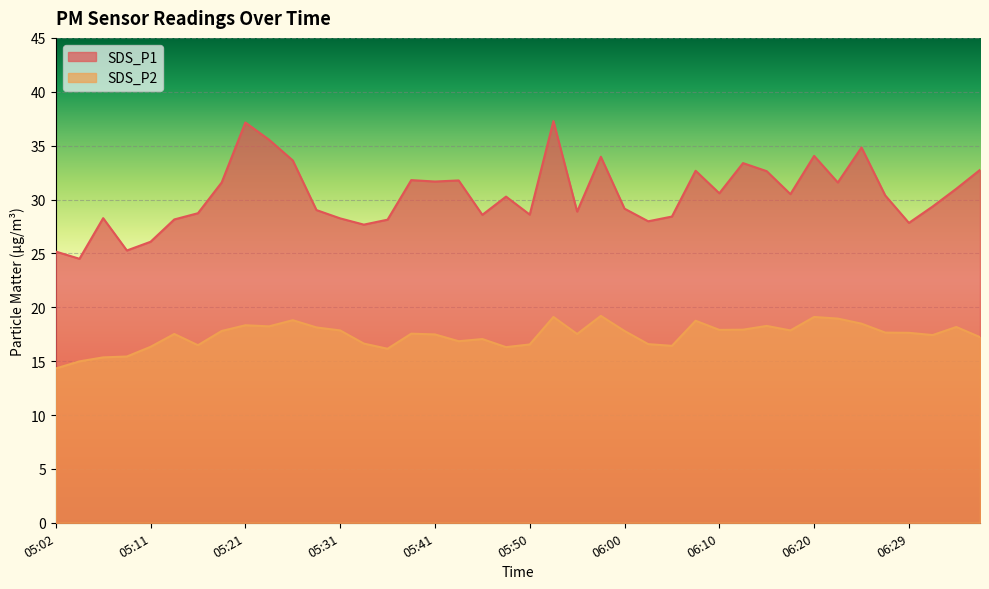

True or false: SDS_P1 has a value of 24.5 at 05:04.

True